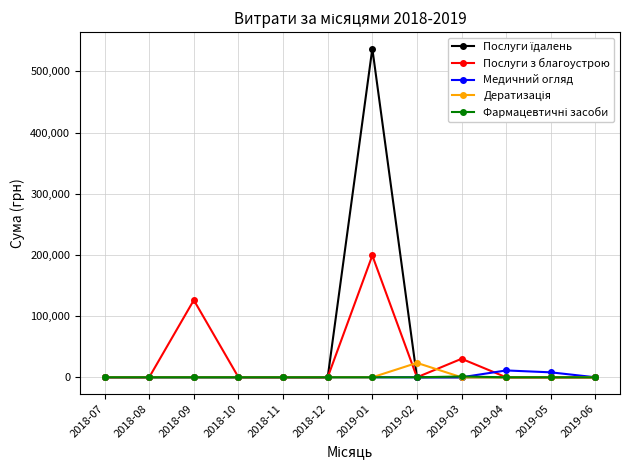

Does the chart have visible grid lines?

Yes